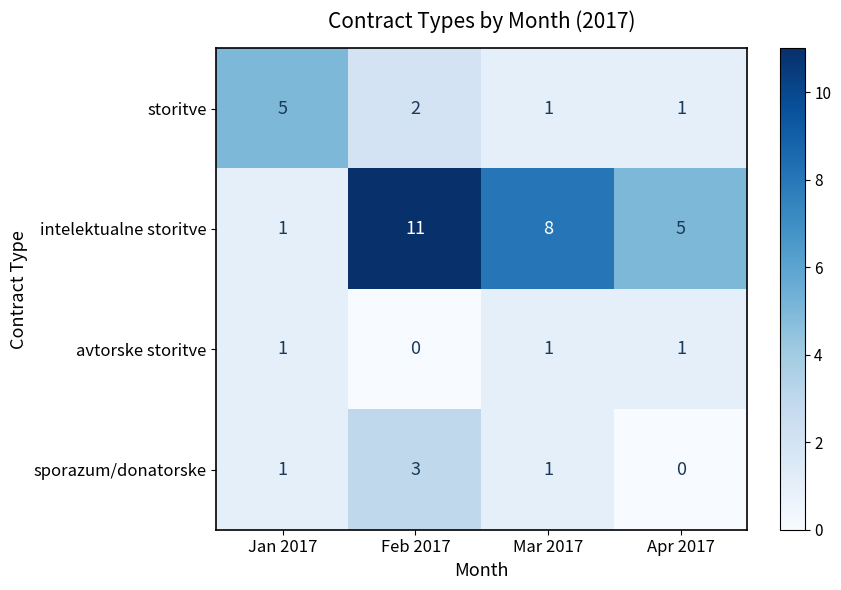

Which series has the widest spread of values?

intelektualne storitve